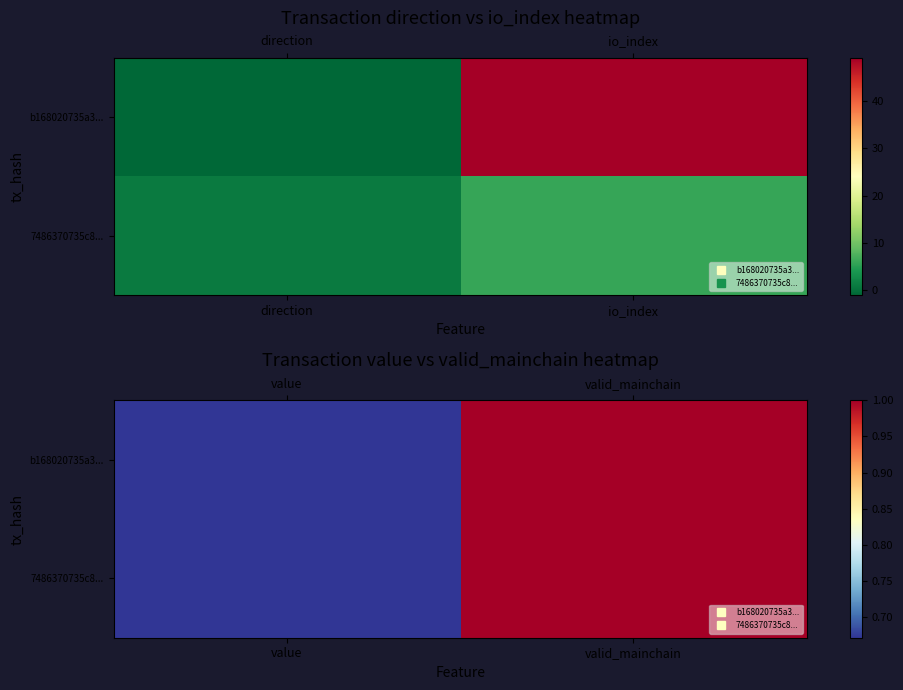

Which category has the lowest value across all series?

value